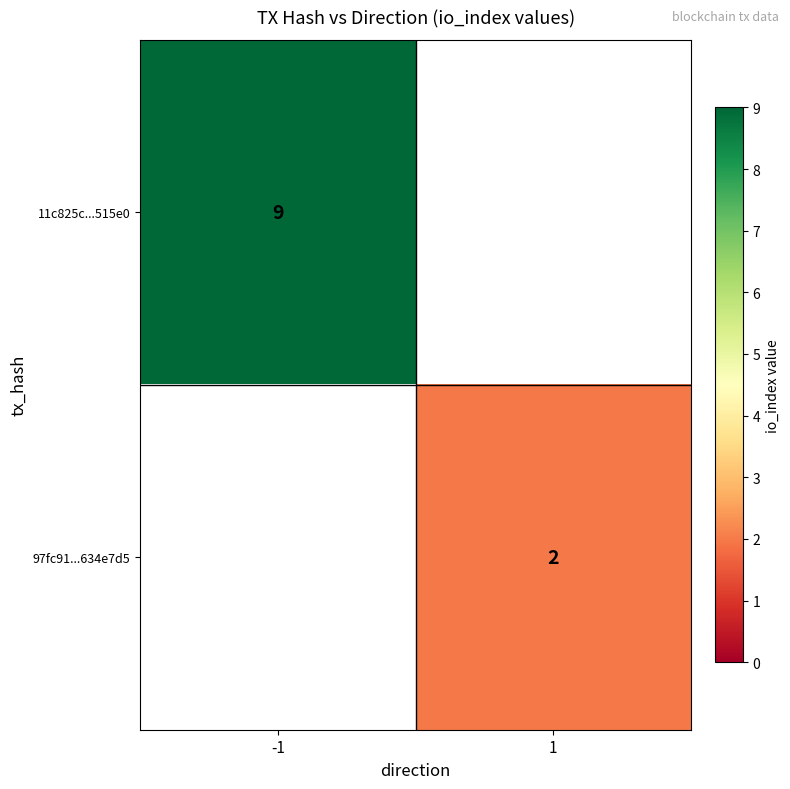

At which category does the chart reach its minimum across all series?

1